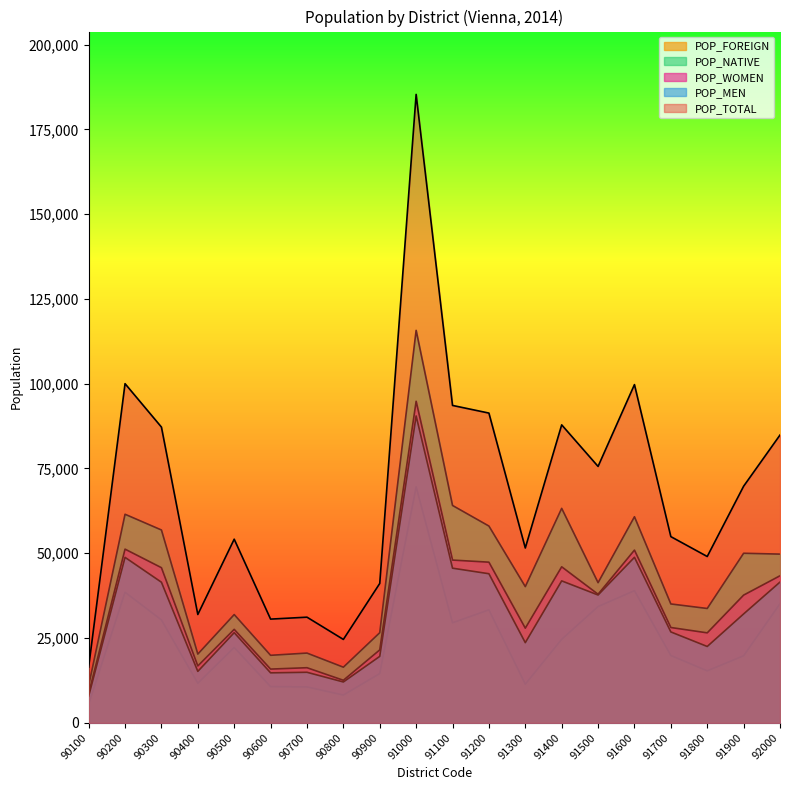

At which category is the sum across all series the highest?

91000